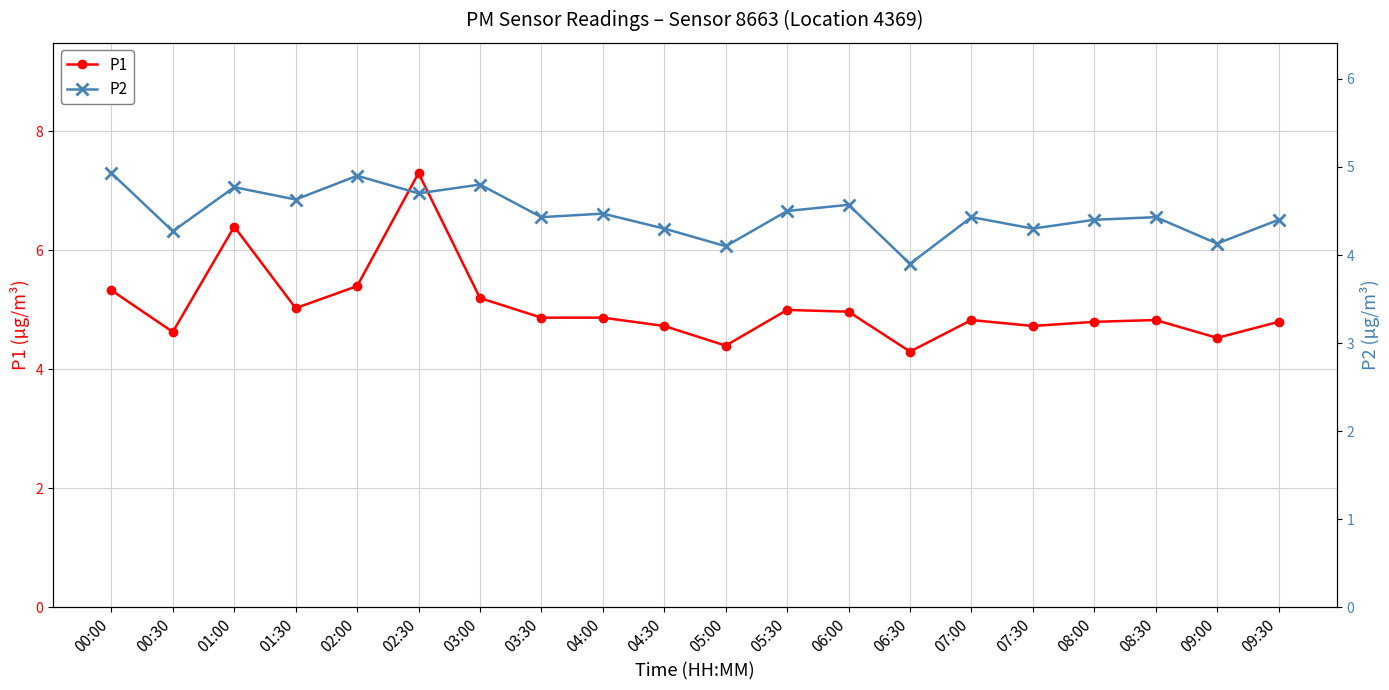

Which series has the widest spread of values?

P1